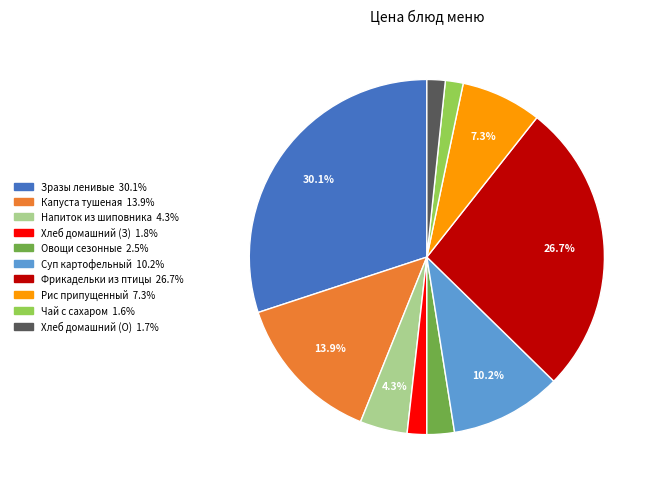

Is there any slice that represents more than half of the pie?

No